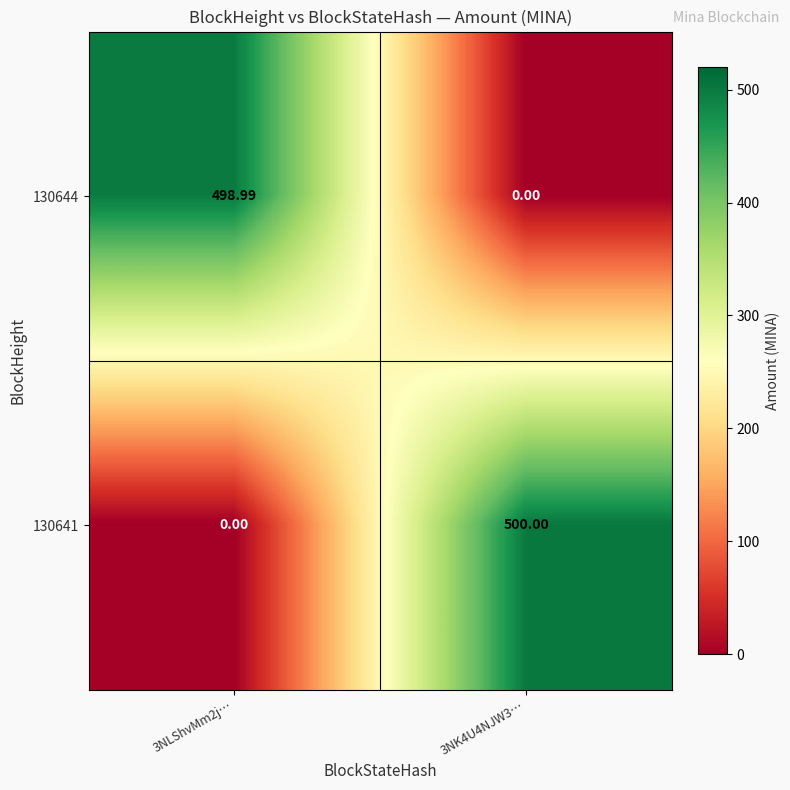

Which series has the largest total across all categories?

130641